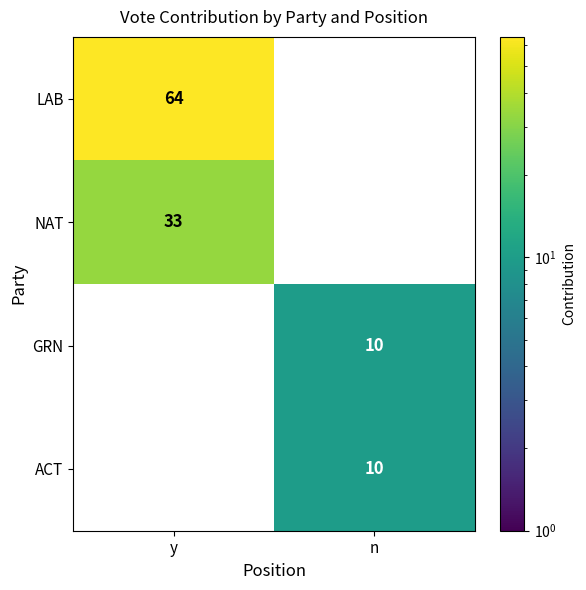

How many series are shown in this chart?

4